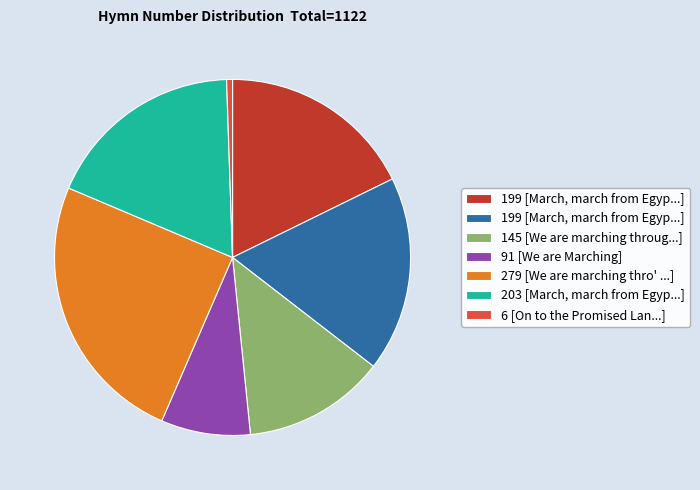

Does any single category account for the majority?

No